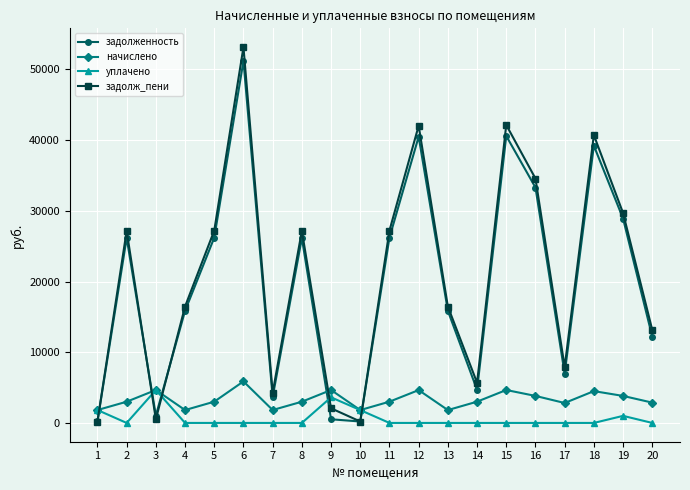

Between 3 and 13, which series saw the biggest shift?

задолж_пени